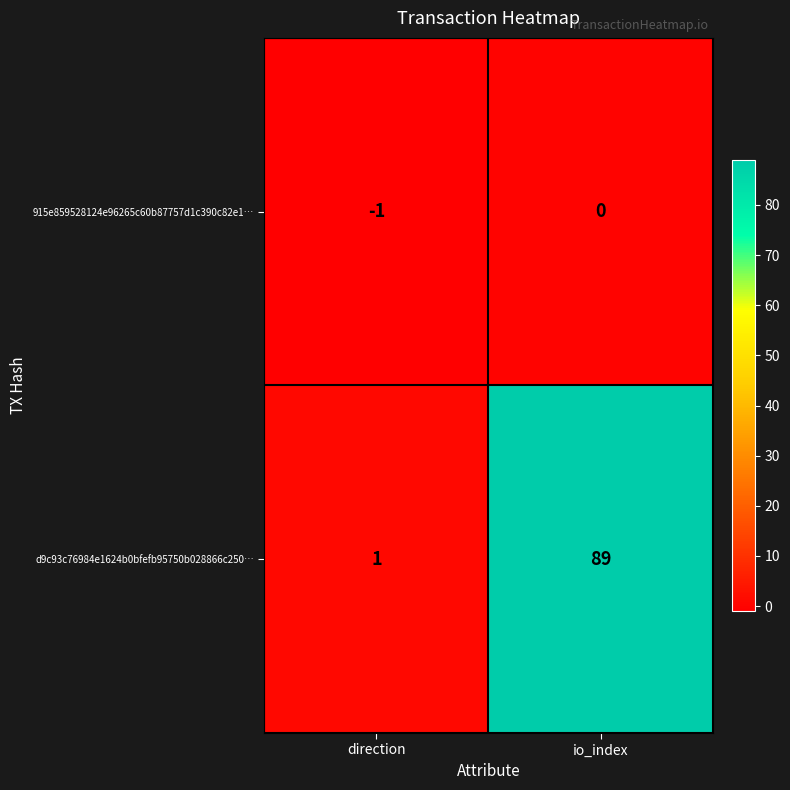

Rank the series by their maximum value, from lowest to highest.

915e859528124e96265c60b87757d1c390c82e1…, d9c93c76984e1624b0bfefb95750b028866c250…